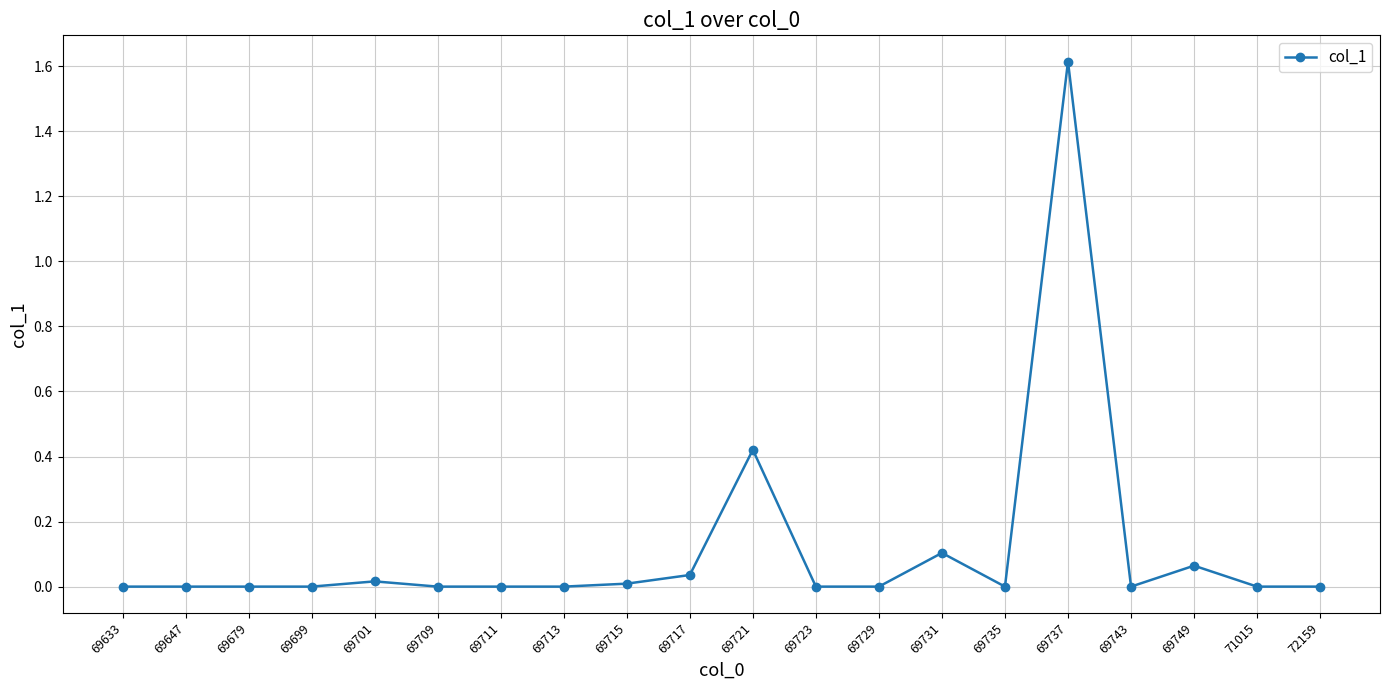

True or false: the data has more than 0 interior local peaks.

True